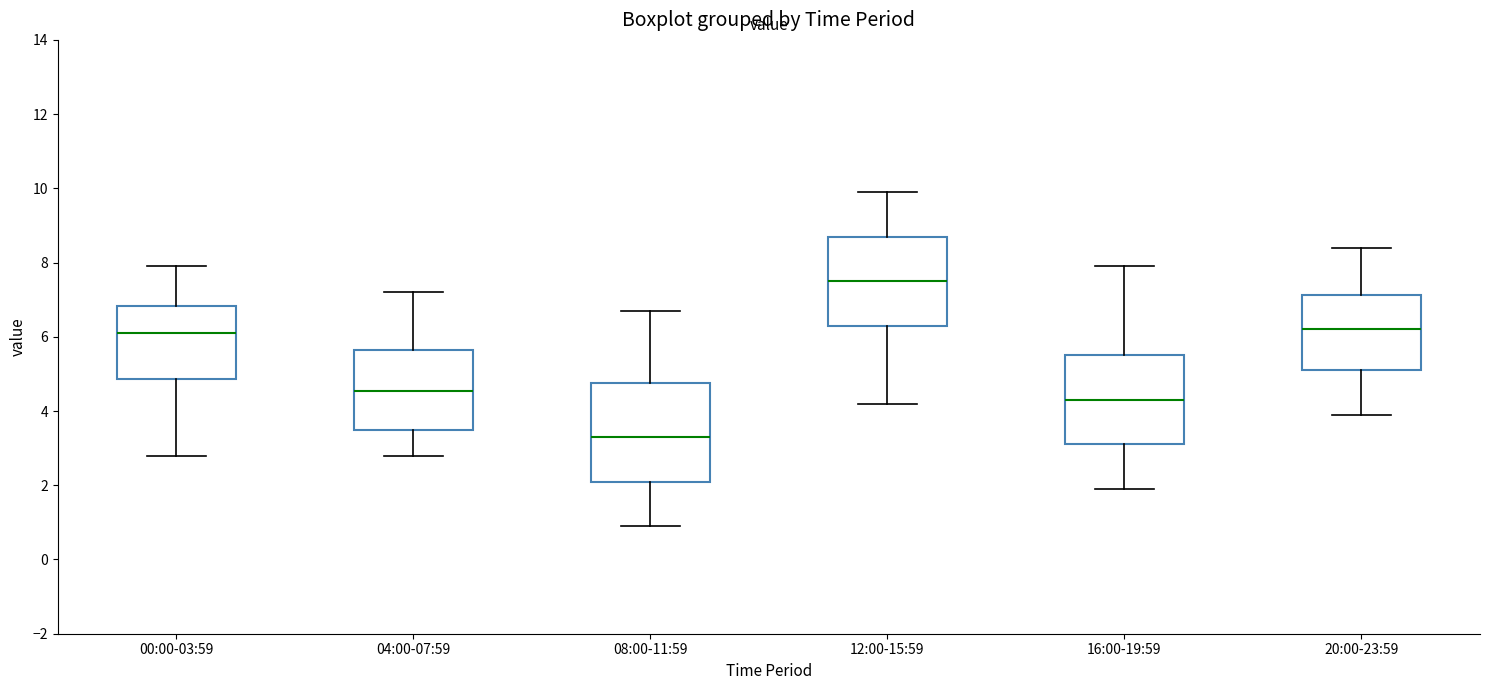

Where does the median line of the box for 08:00-11:59 sit on the y-axis? The values are not printed on the chart, so give them approximately, as read against the axis.

3.4